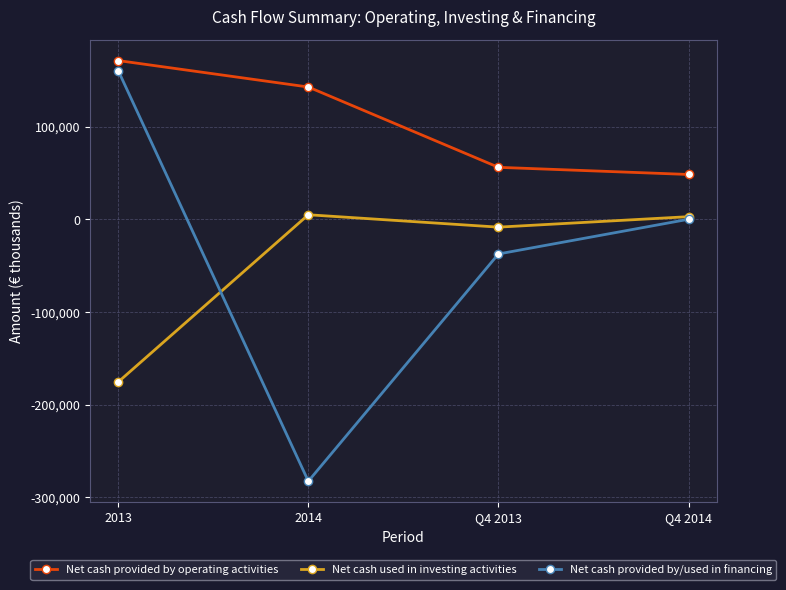

What is the label of the 2nd point from the right?

Q4 2013